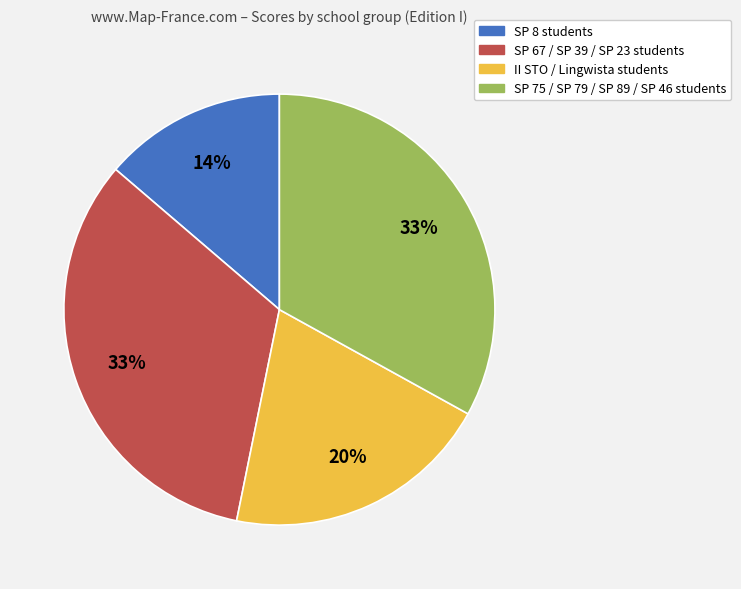

Combined, do SP 8 students and SP 67 / SP 39 / SP 23 students account for over 50%?

No